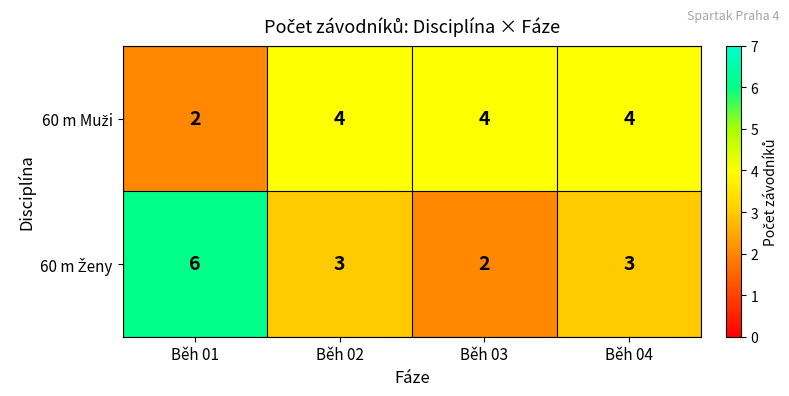

What is the difference between the highest and lowest values at Běh 01?

4